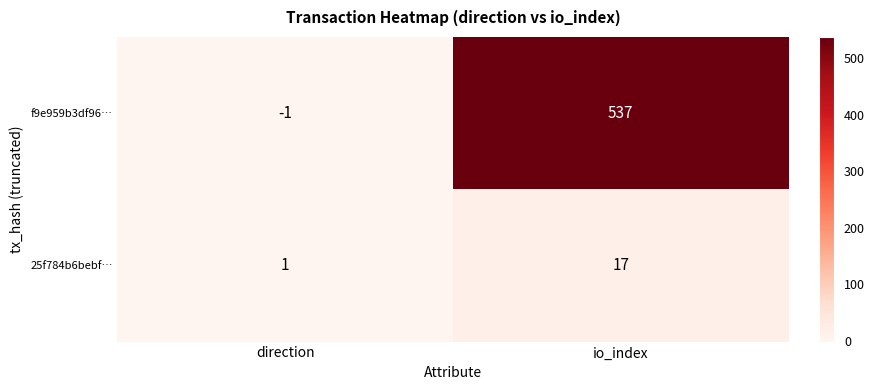

What is the difference between the highest and lowest values at direction?

2